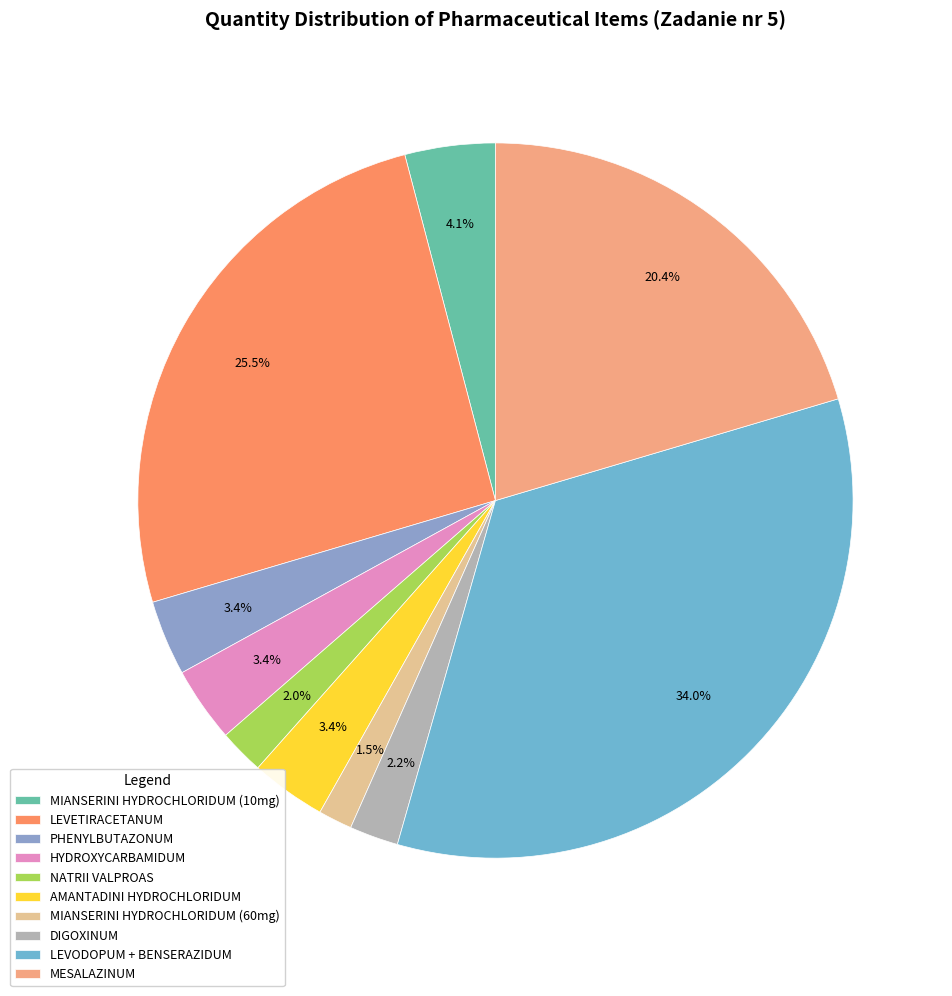

The HYDROXYCARBAMIDUM slice represents 16% of the pie. True or false?

False